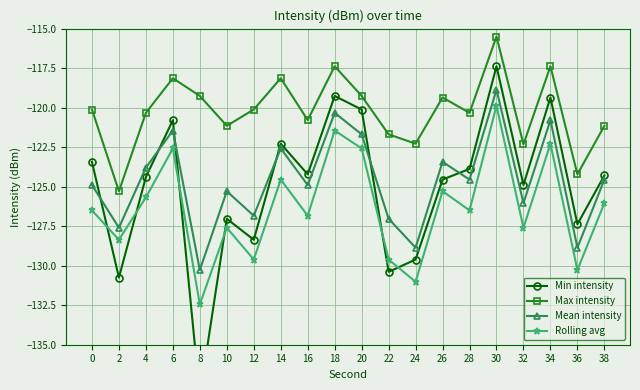

What is the sum of all Max intensity values?

-2404.2